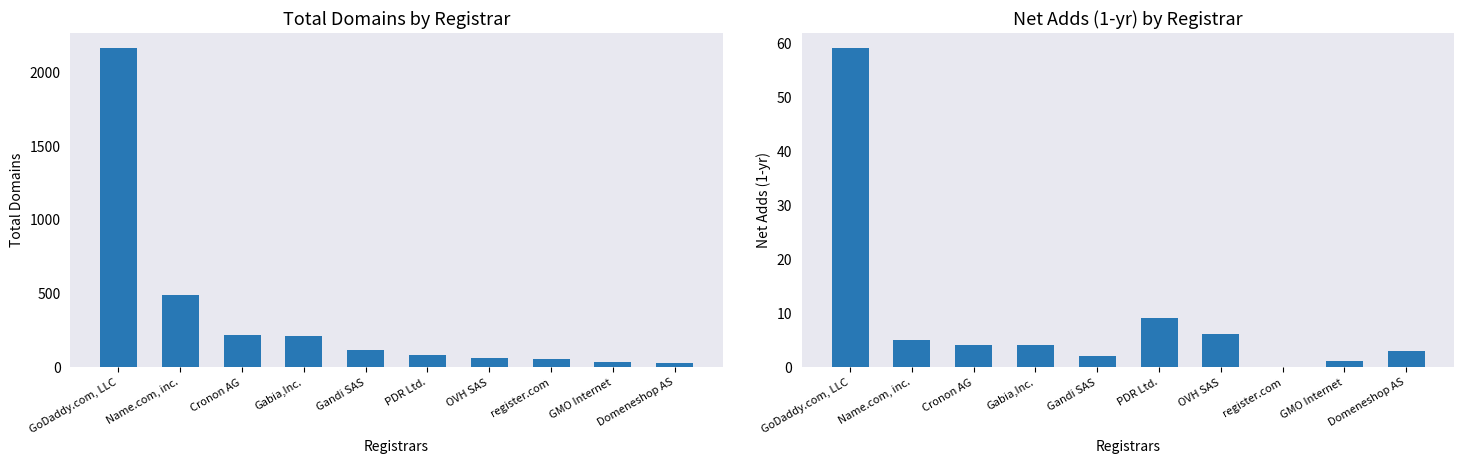

Reading left to right, what are all the values shown in this chart?

total-domains: GoDaddy.com, LLC=2159	Name.com, inc.=484	Cronon AG=215	Gabia,Inc.=207	Gandi SAS=114	PDR Ltd.=79	OVH SAS=60	register.com=51	GMO Internet=35	Domeneshop AS=26
net-adds-1-yr: GoDaddy.com, LLC=59	Name.com, inc.=5	Cronon AG=4	Gabia,Inc.=4	Gandi SAS=2	PDR Ltd.=9	OVH SAS=6	register.com=0	GMO Internet=1	Domeneshop AS=3